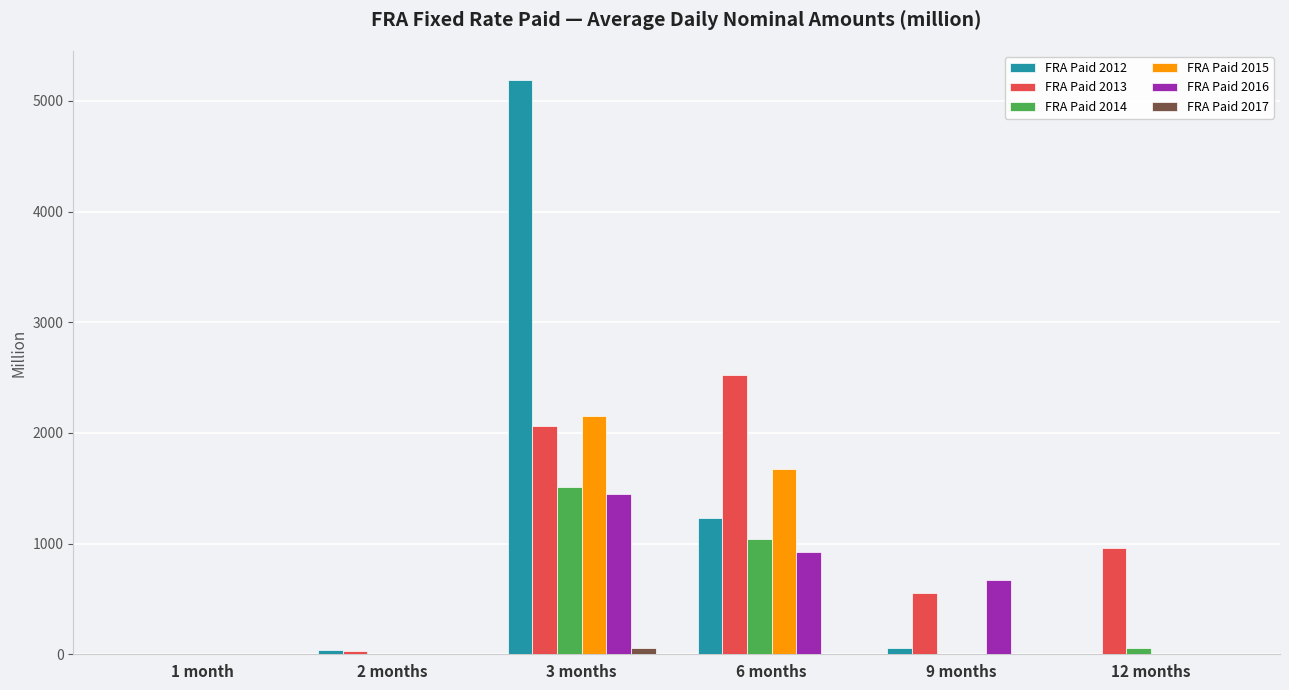

What is the maximum value shown in the chart?

5191.4